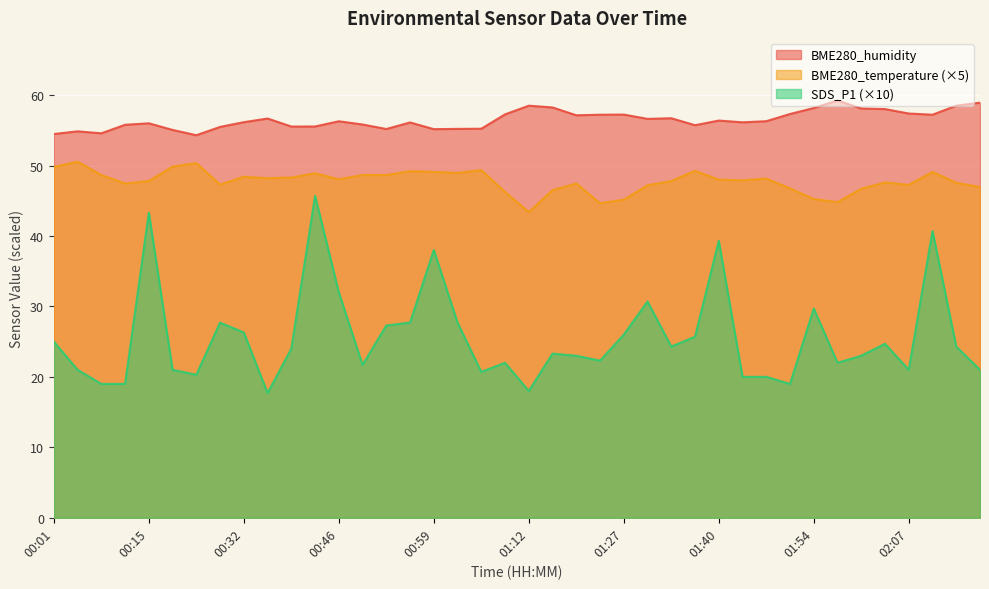

What is the total value across all series at 01:44?

124.0